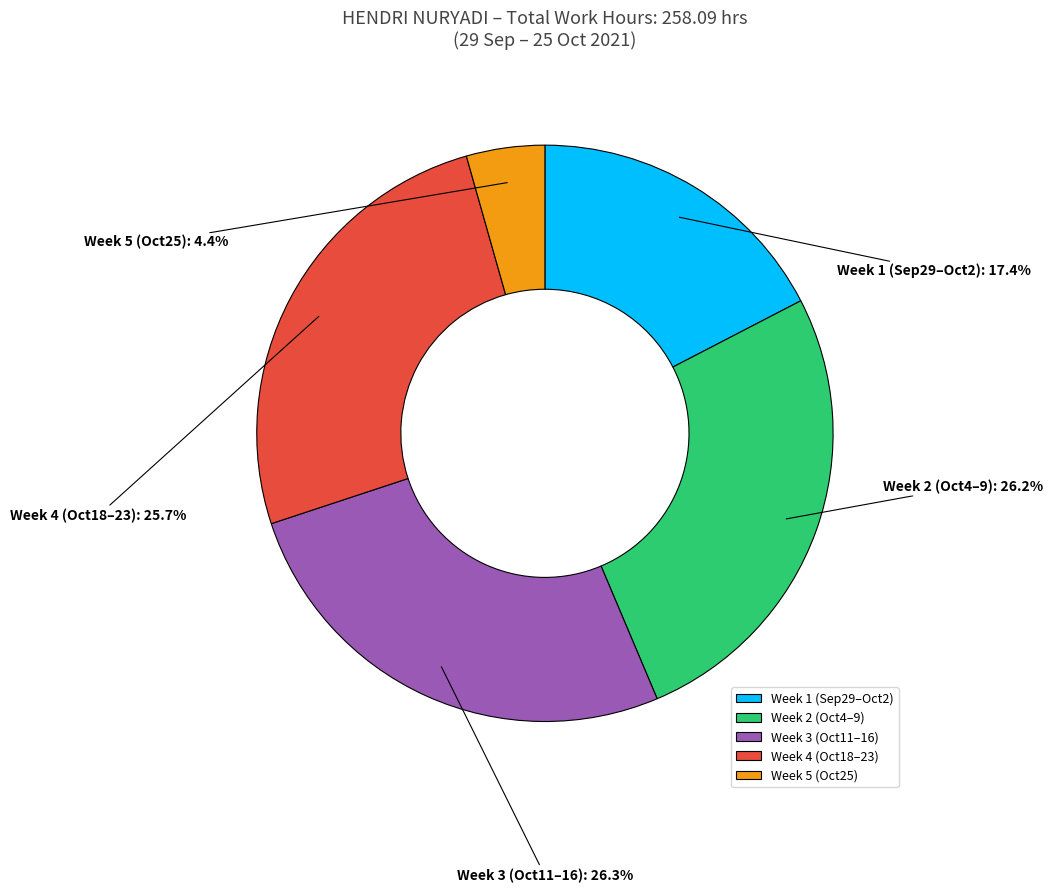

How much of the chart is everything except Week 5 (Oct25)?

95.6%